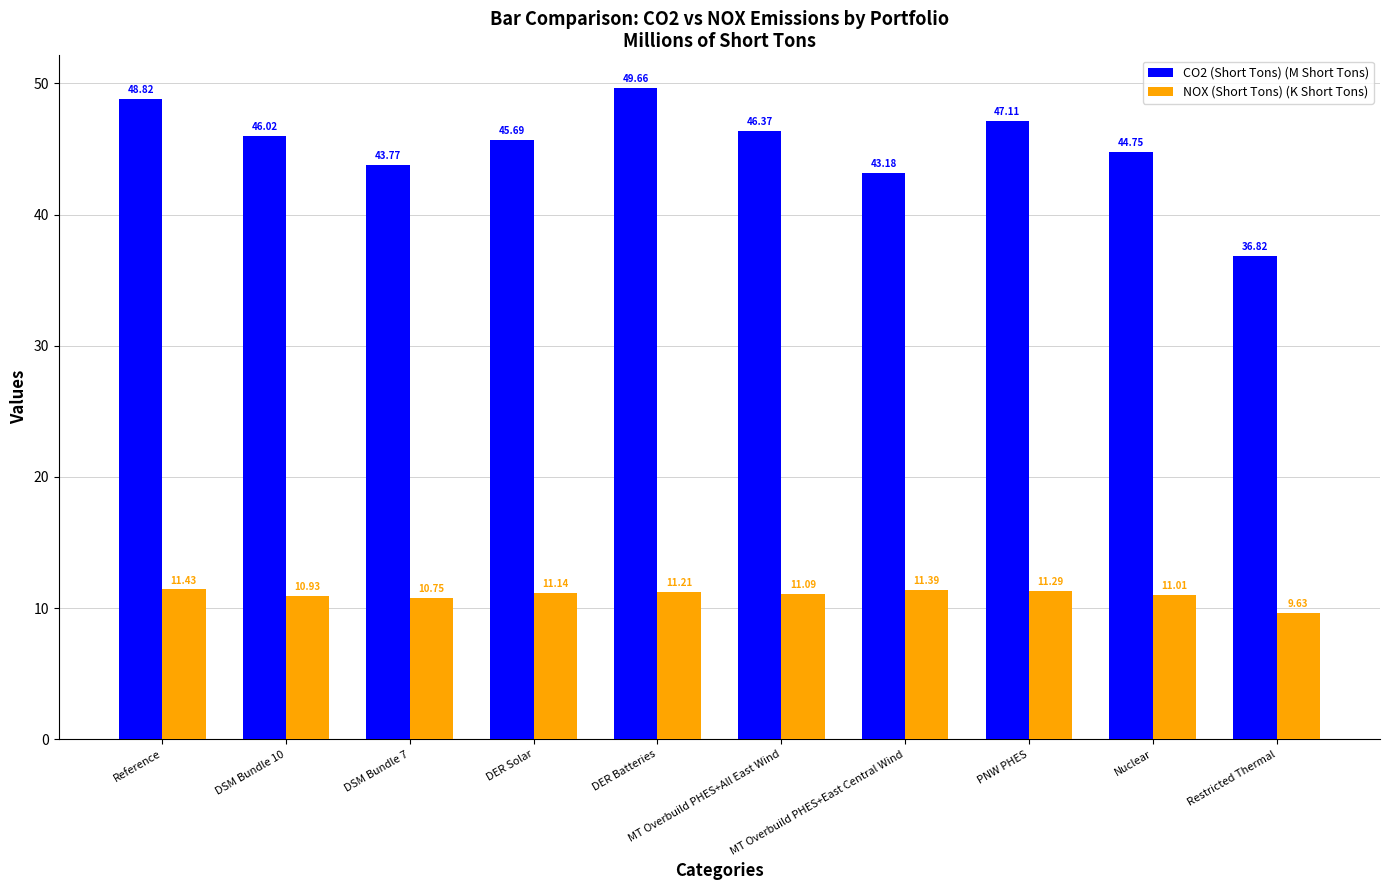

What is the minimum value for CO2 (Short Tons) (M Short Tons)?

36.8